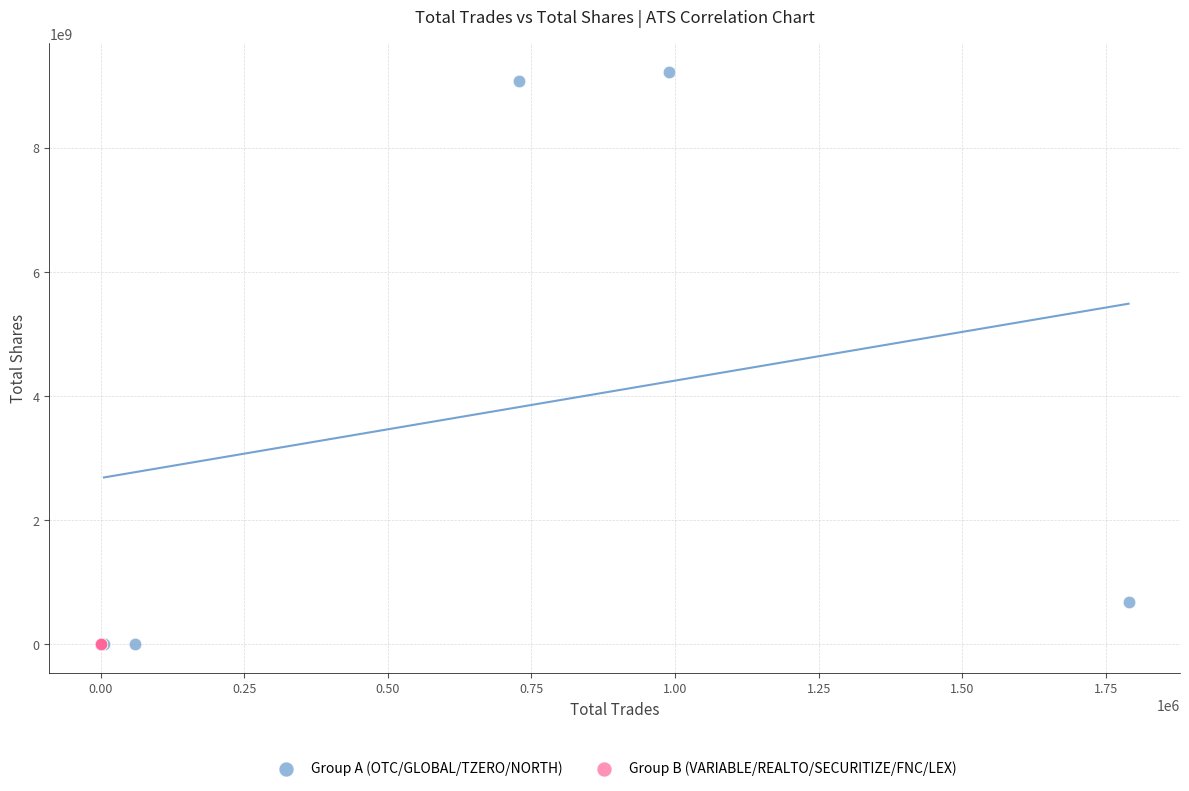

Which series has the largest Y range (max minus min)?

Group A (OTC/GLOBAL/TZERO/NORTH)